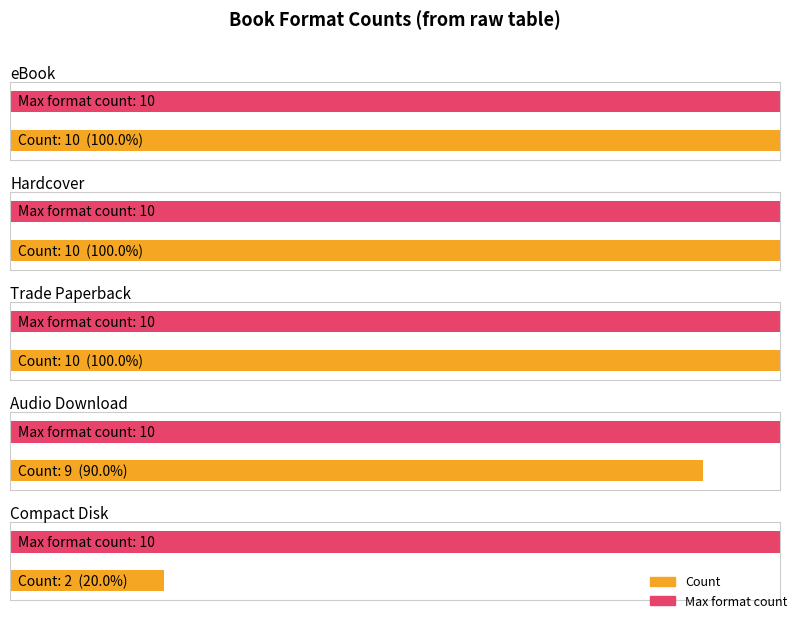

What is the average value?

8